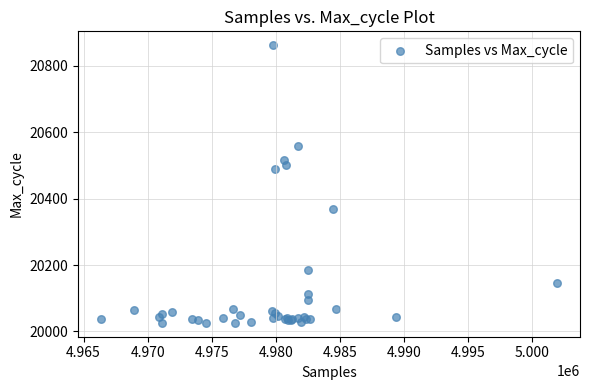

What Y value in the scatter plot is closest to 20444?

20490